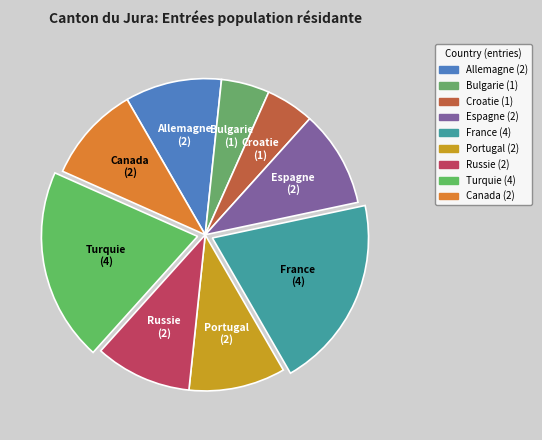

Is the sum of Croatie and Russie greater than half?

No